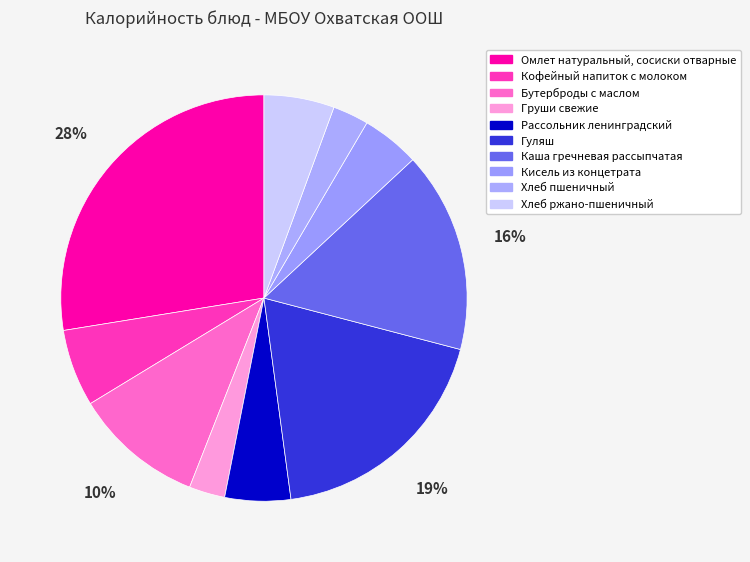

How many slices are in this pie chart?

10